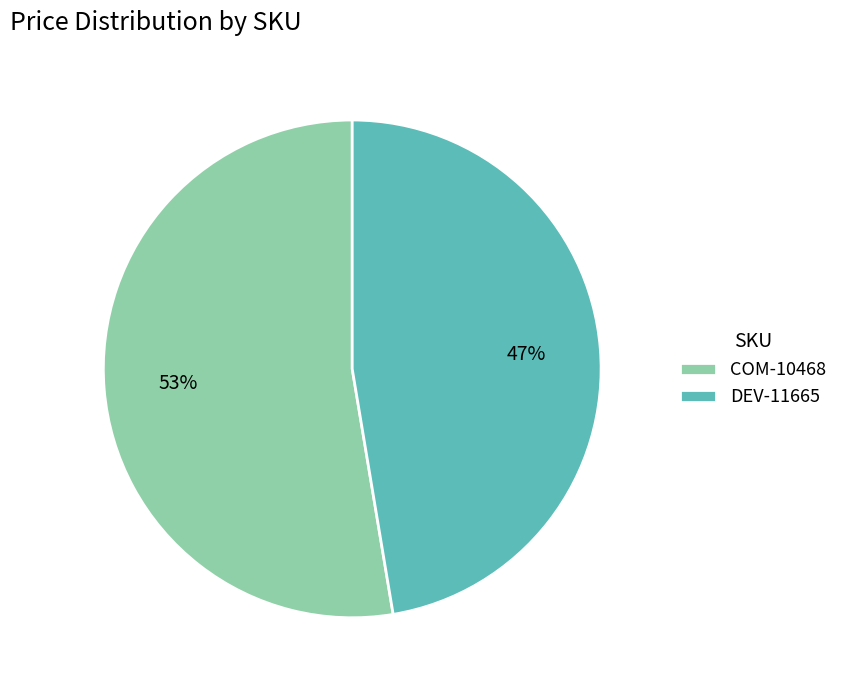

True or false: DEV-11665 accounts for 58% of the total.

False